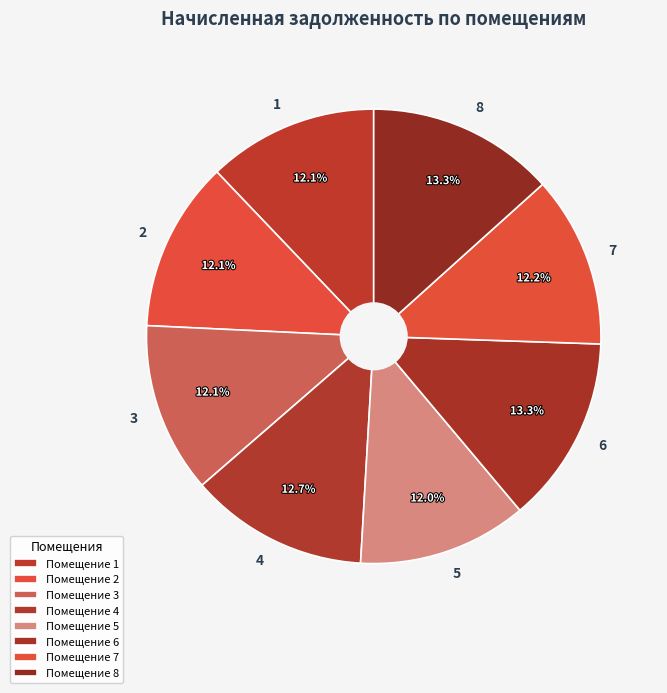

True or false: 1 accounts for 12% of the total.

True